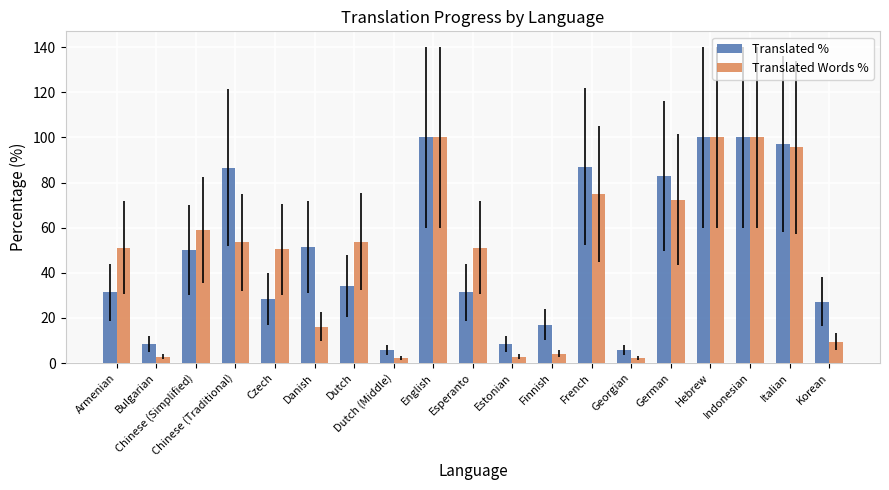

Between Chinese (Simplified) and Hebrew, which series saw the biggest shift?

Translated %